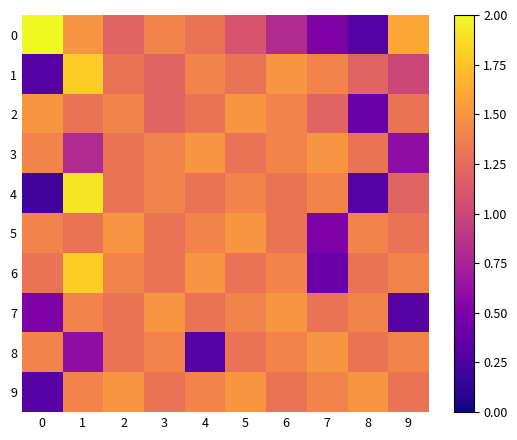

Rank the series at 1 from lowest to highest value.

8, 3, 2, 5, 7, 9, 0, 1, 6, 4